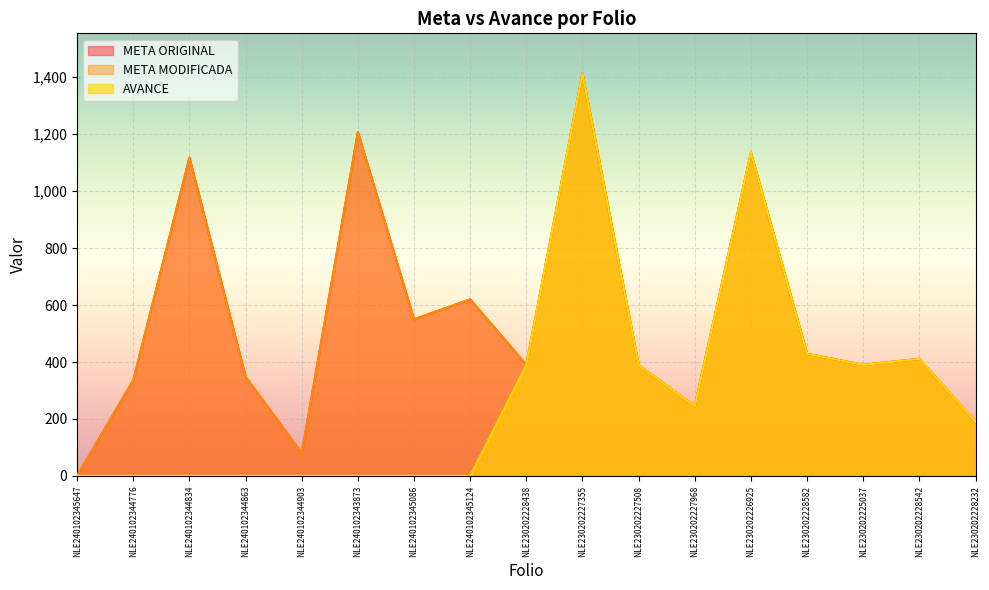

Which series has the largest total across all categories?

META ORIGINAL